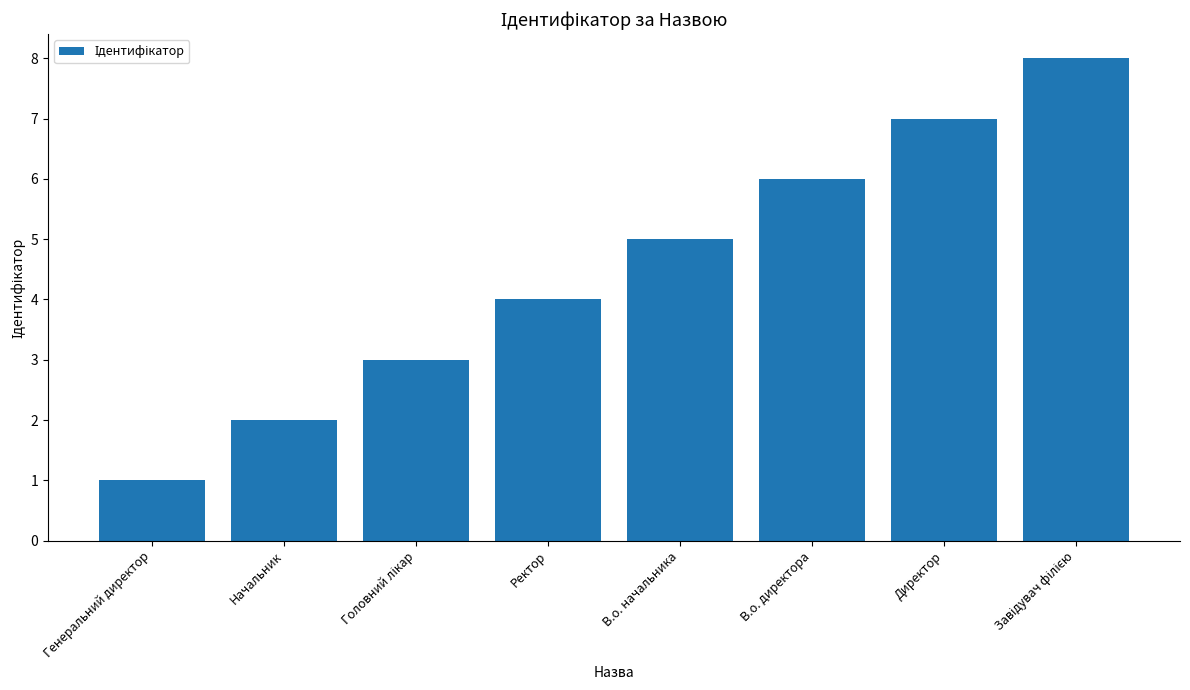

What is the difference between the values at Начальник and В.о. директора?

4